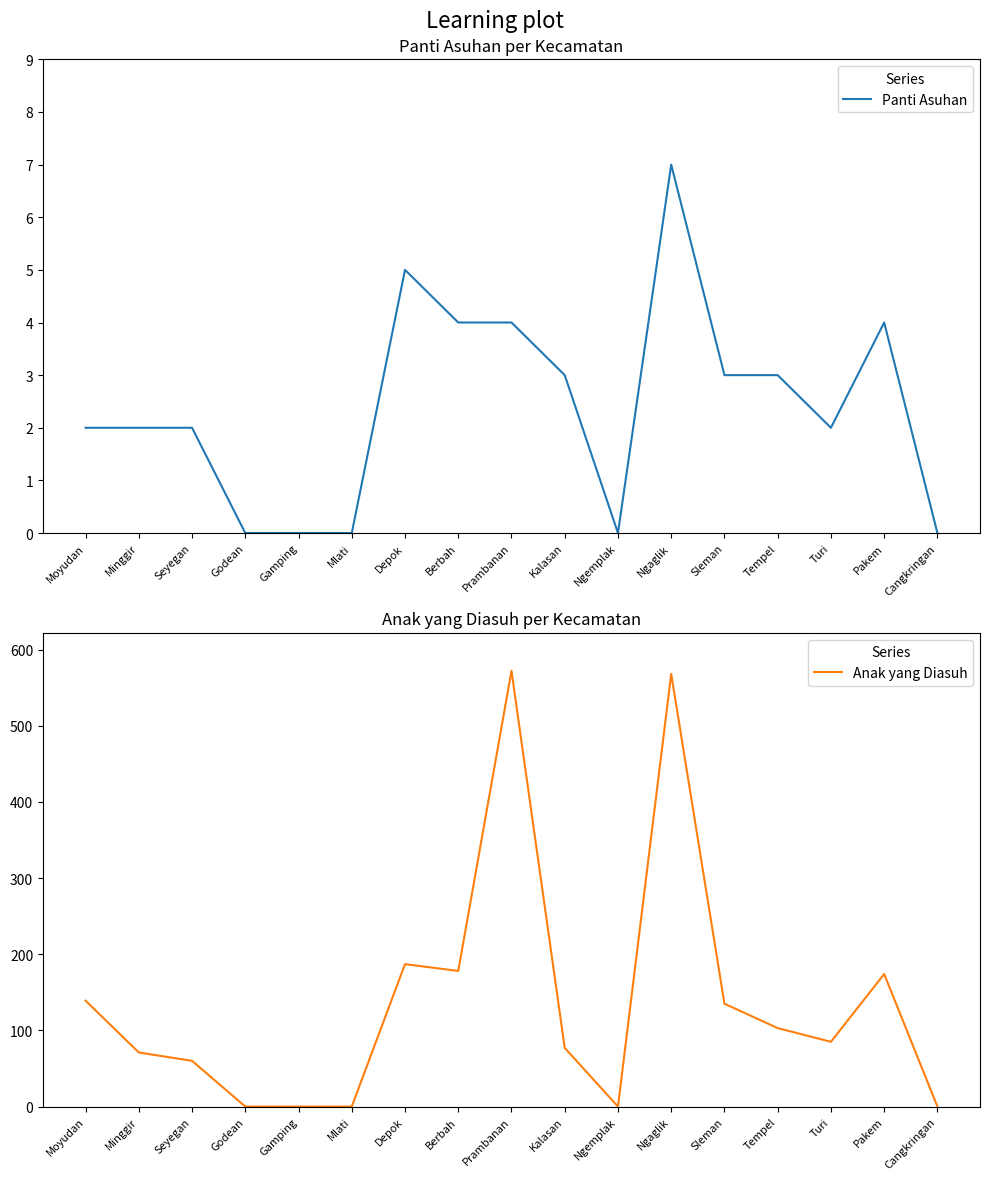

True or false: Anak yang Diasuh and Panti Asuhan intersect in this chart.

False